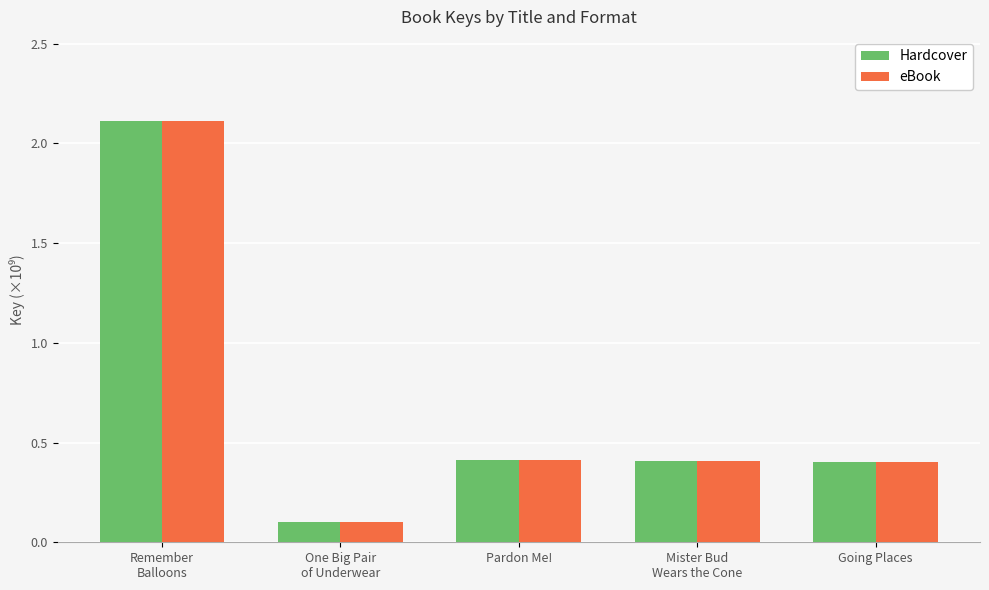

Count the number of data series in this chart.

2